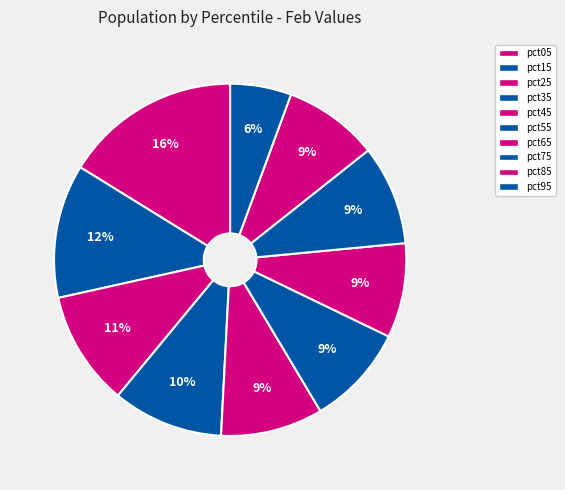

How many segments does this pie chart have?

10